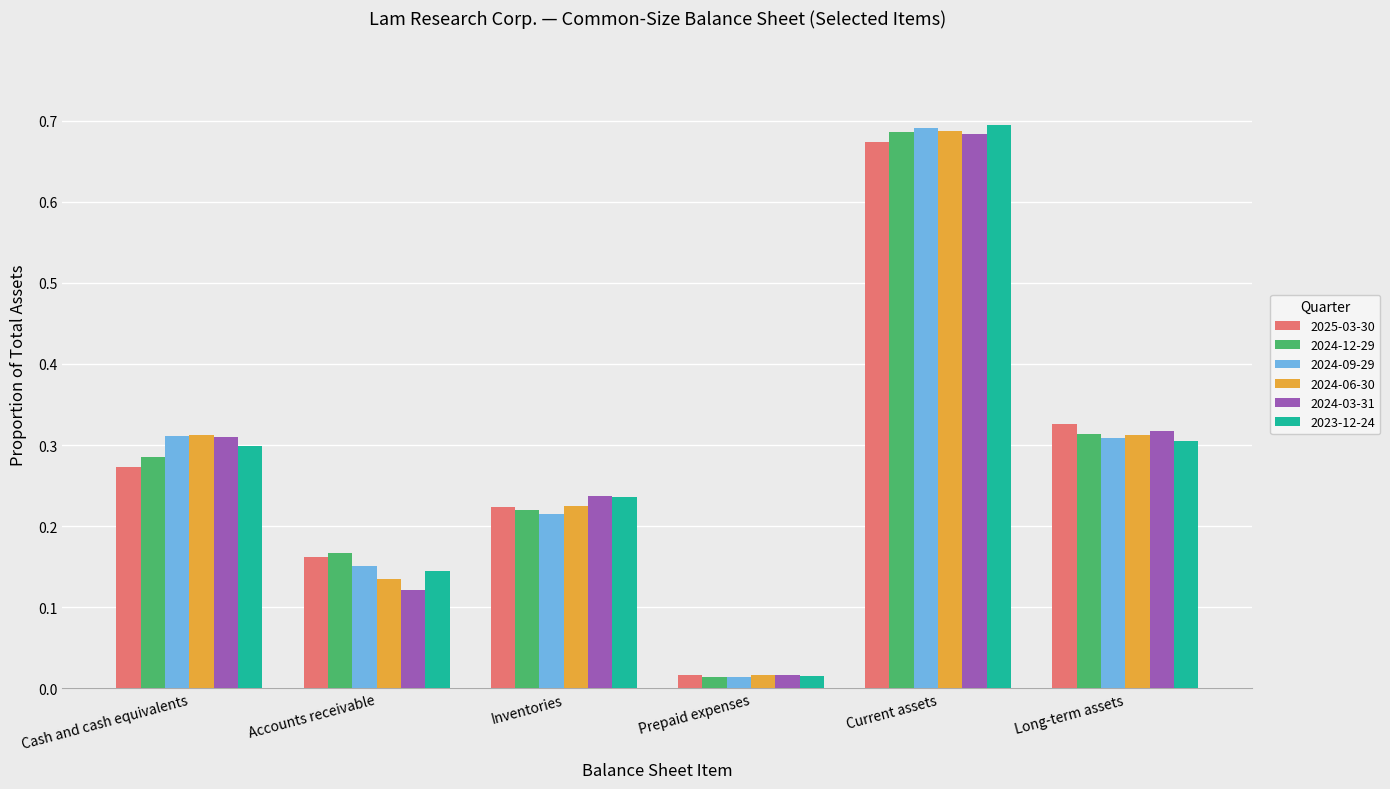

Which category has the lowest value in the 2025-03-30 series?

Prepaid expenses